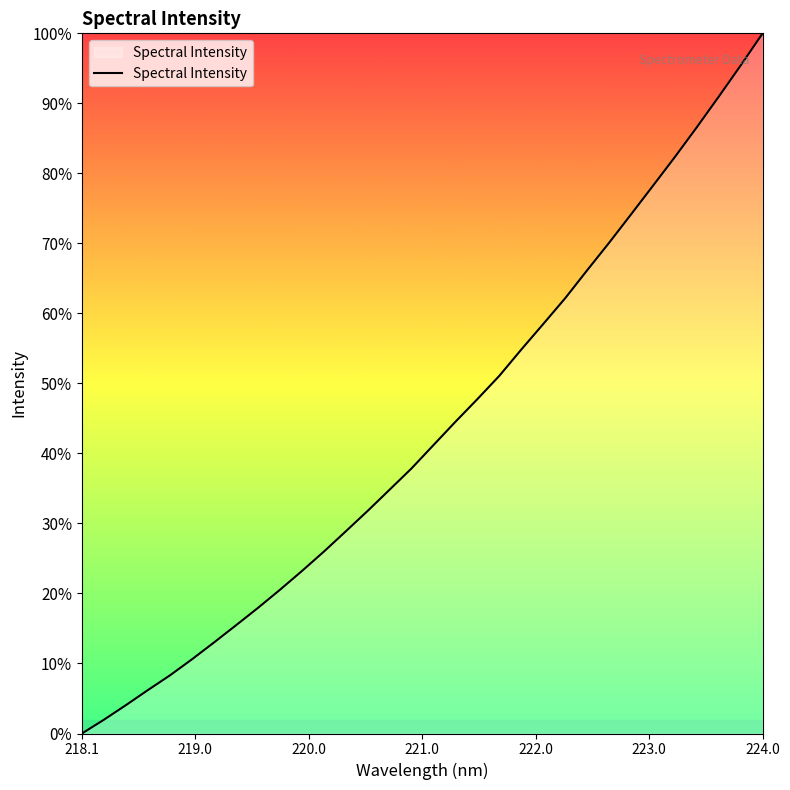

What is the sum of all values?

1384.3